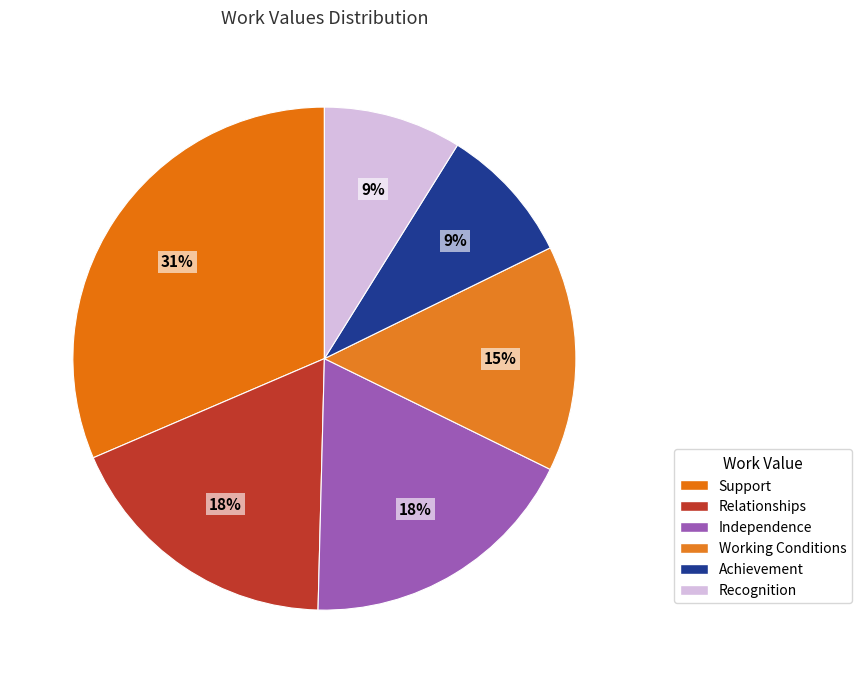

Count the number of slices in the pie.

6